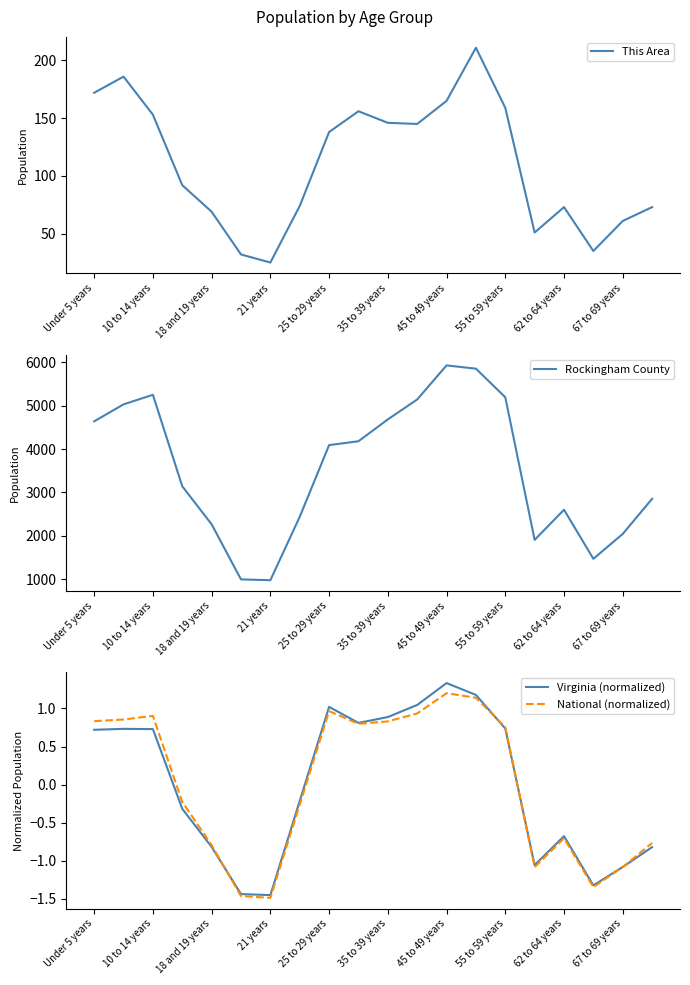

At which label does National (normalized) first exceed 0?

Under 5 years